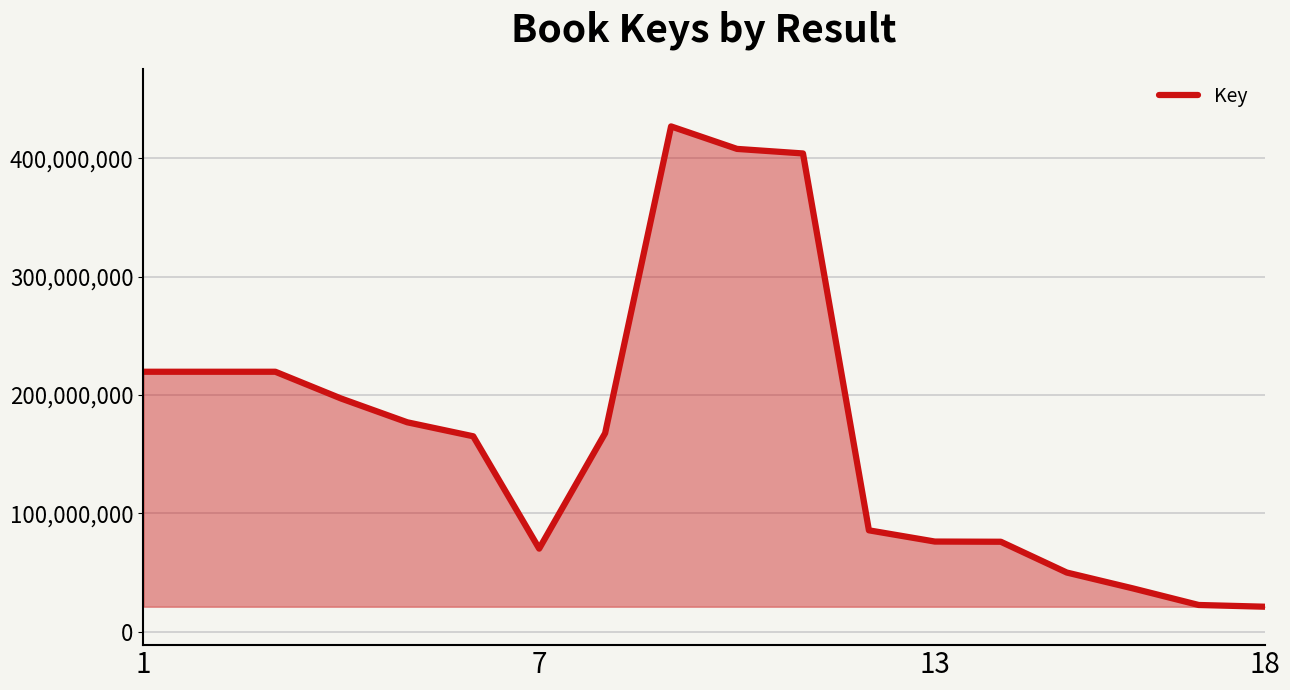

What is the difference between the maximum and minimum values?

405890522